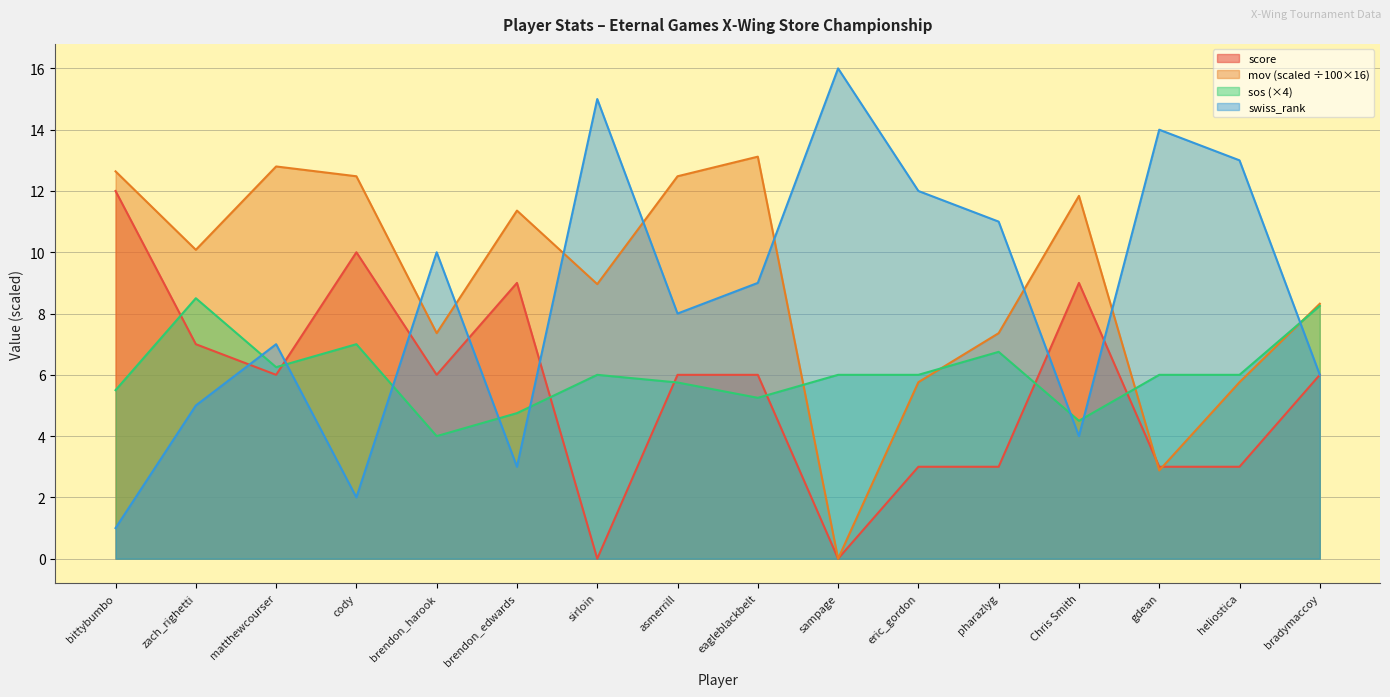

Where is the first local minimum for mov?

zach_righetti